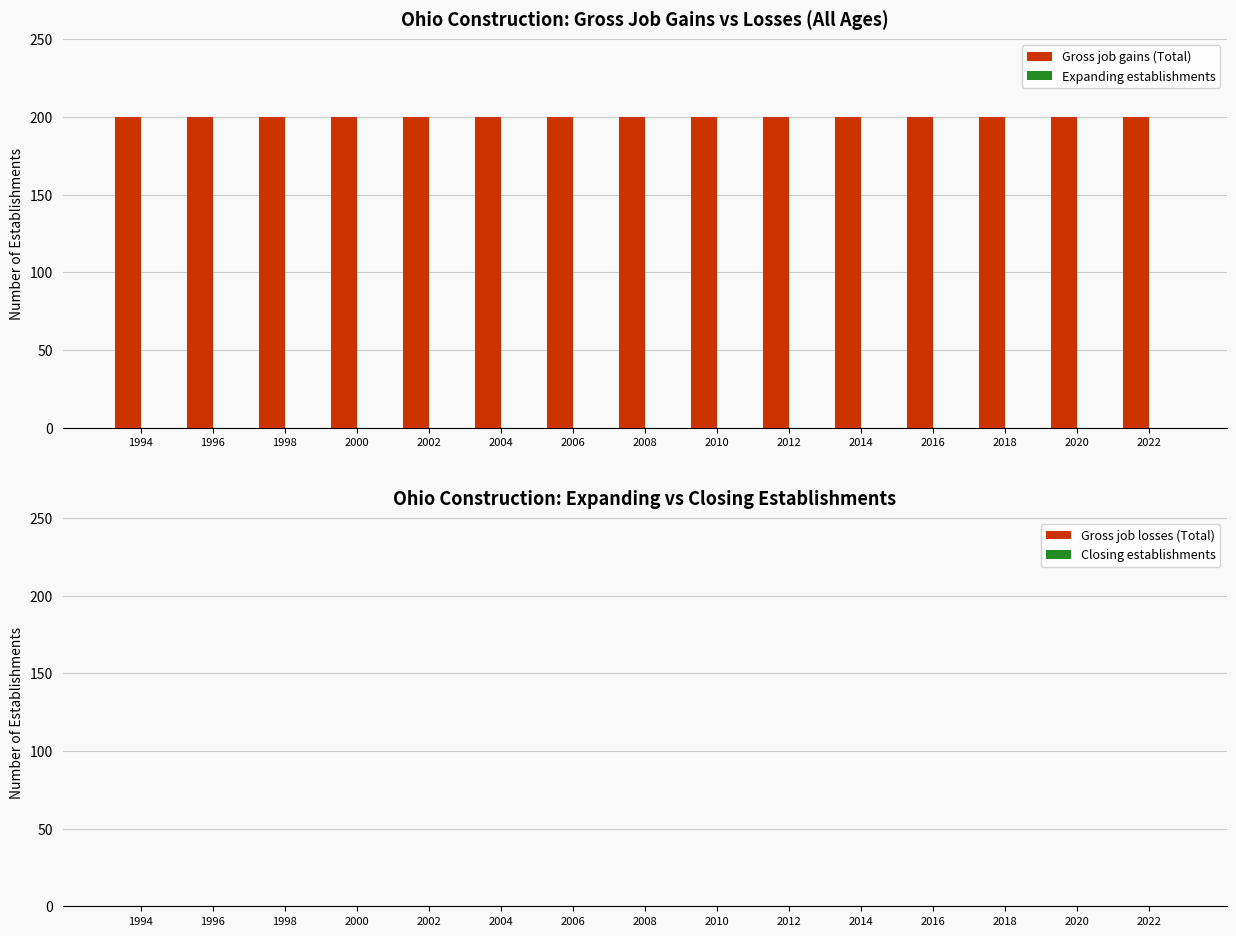

Which has a higher value, 2022 or 2006?

2022